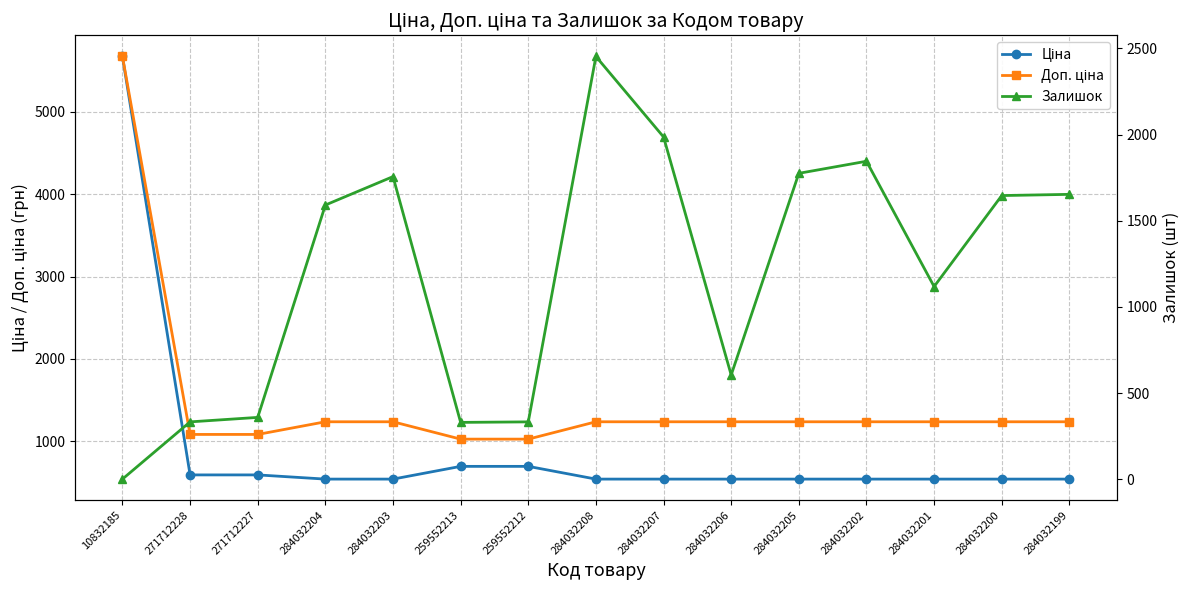

True or false: Доп. ціна and Залишок cross at least once.

True